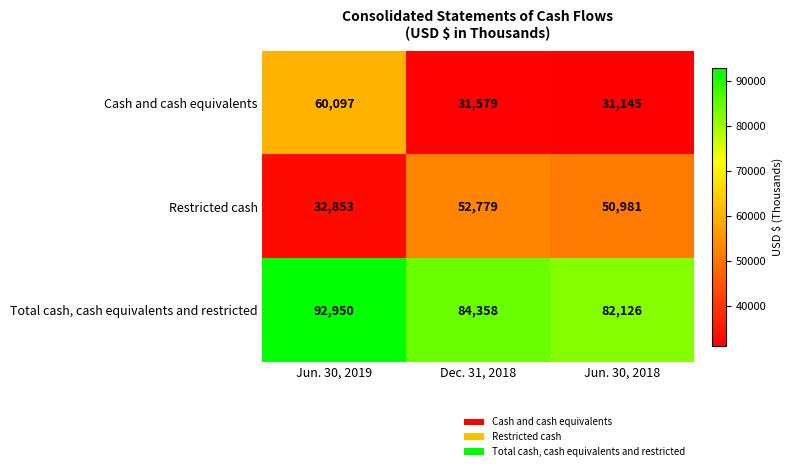

What is the difference between the highest and lowest values at Jun. 30, 2019?

60097